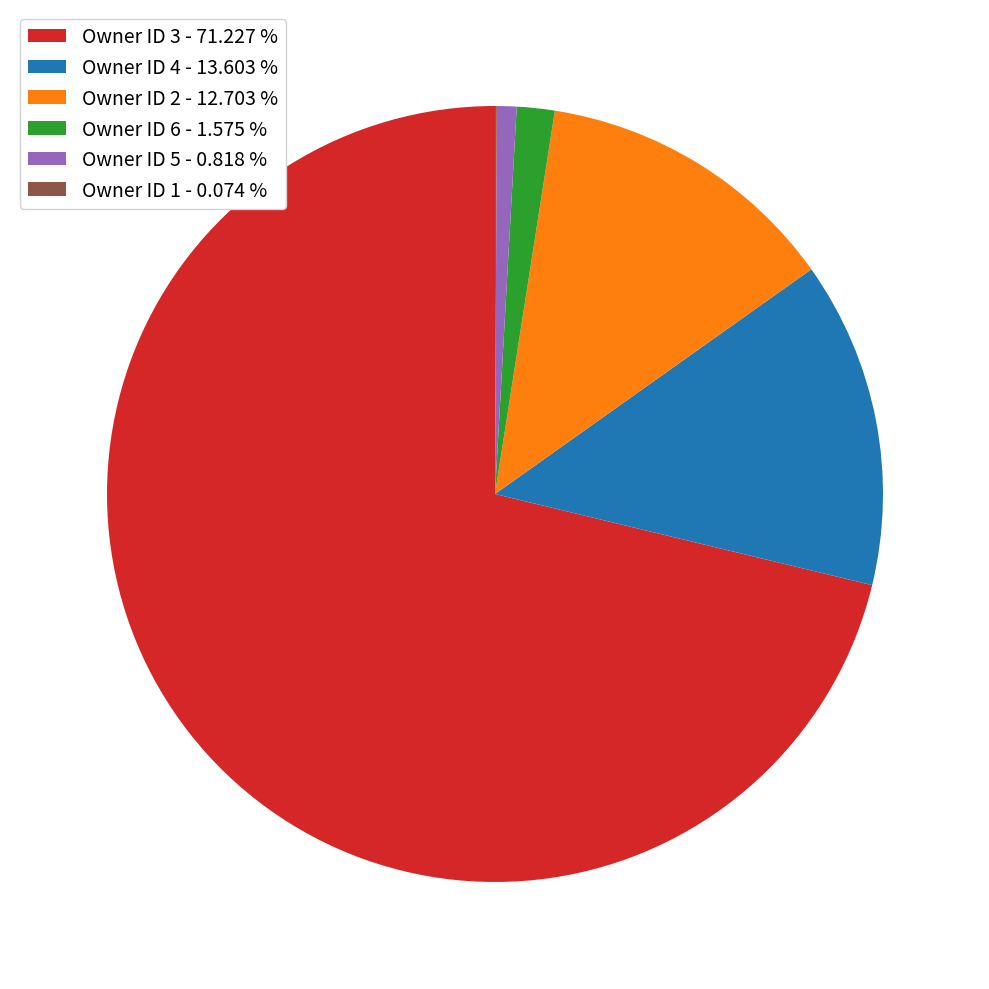

Approximately how many times larger is the value at Owner ID 3 - 71.227 % compared to Owner ID 2 - 12.703 %?

5.6